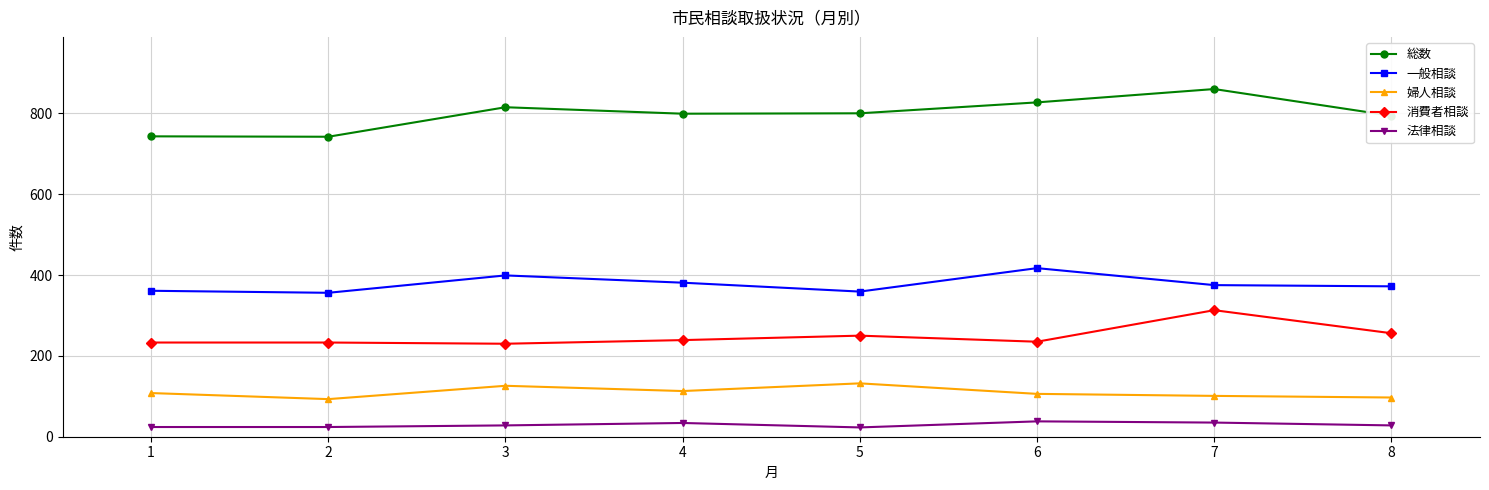

In 一般相談, how many points are lower than both neighbors (excluding endpoints)?

2